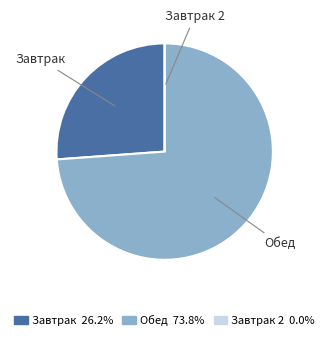

Is there a majority slice in this chart?

Yes